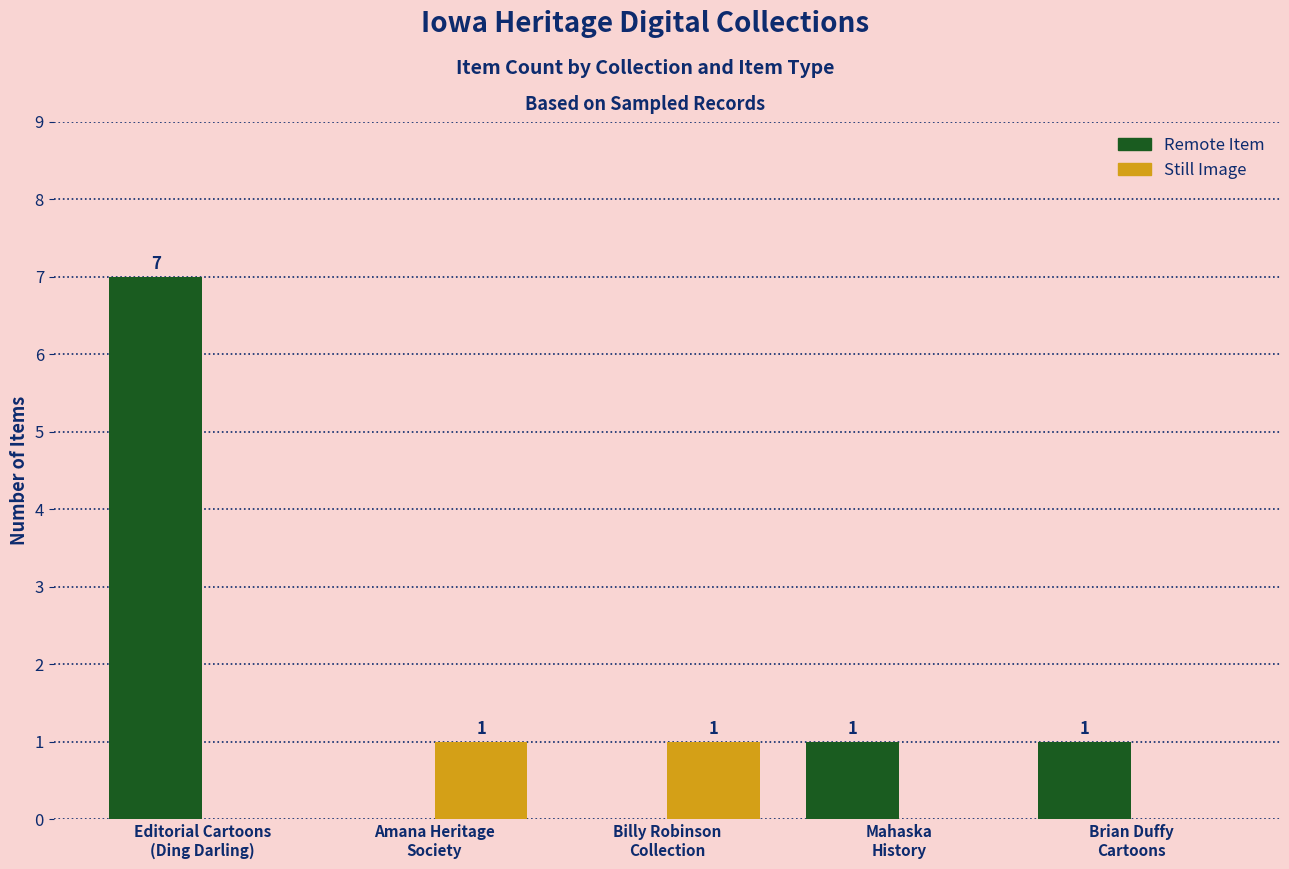

Is it true that Remote Item equals 0 at Brian Duffy
Cartoons?

False